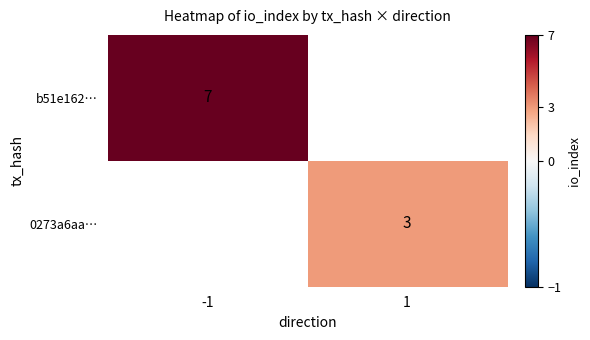

The b51e162… series shows 9 at -1. True or false?

False